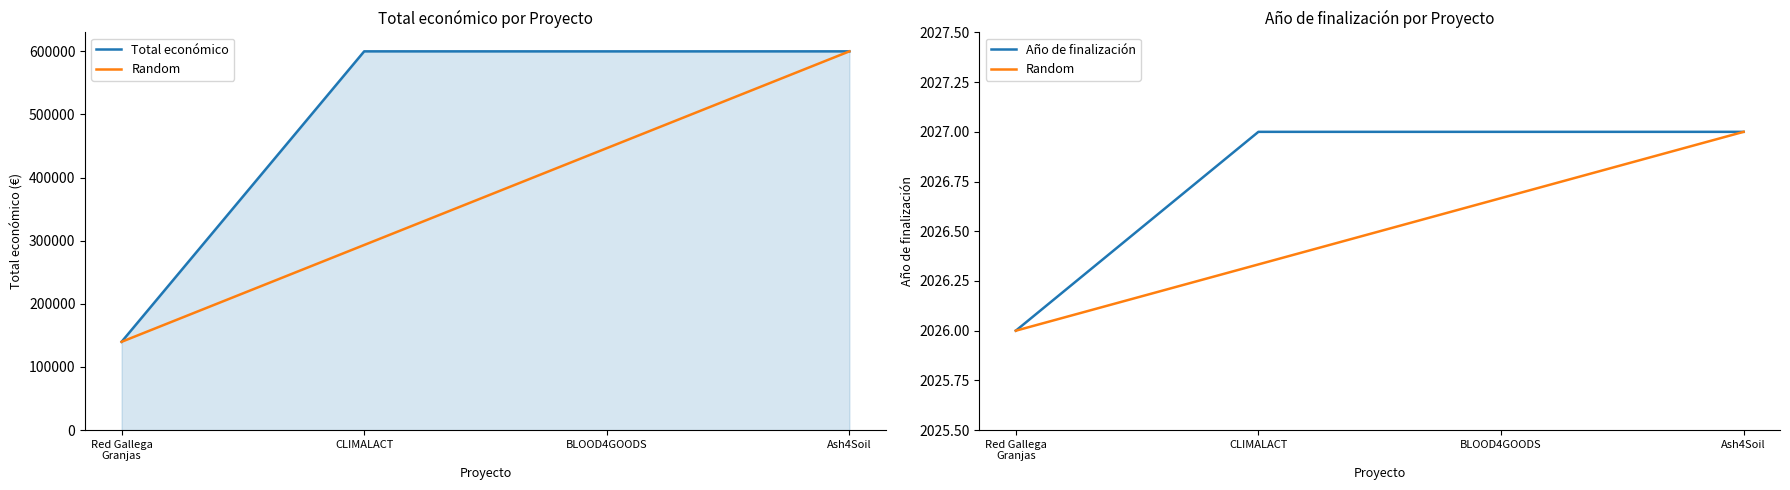

What are all the series names shown in the legend?

Total económico, Random, Año de finalización